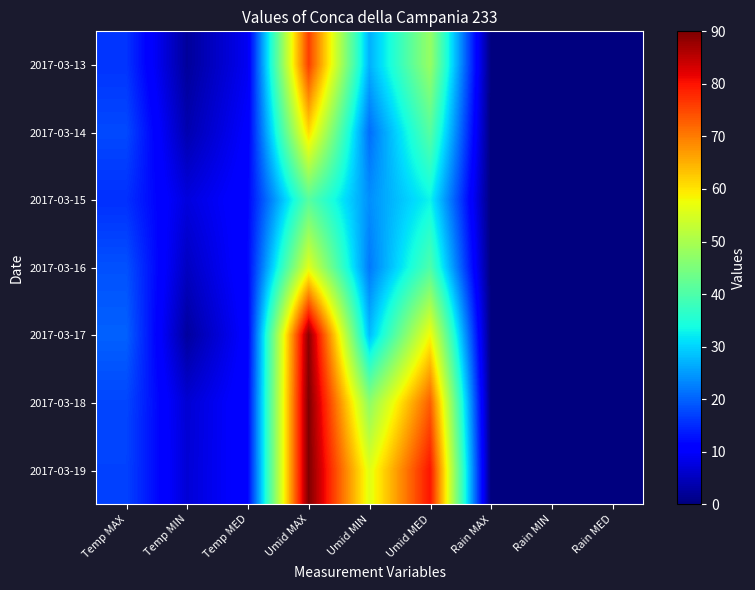

Reading left to right, transcribe all the data shown in this chart.

2017-03-13: Temp MAX=15.9	Temp MIN=2.3	Temp MED=9.2	Umid MAX=76.0	Umid MIN=27.0	Umid MED=48.0	Rain MAX=0.0	Rain MIN=0.0	Rain MED=0.0
2017-03-14: Temp MAX=17.8	Temp MIN=3.9	Temp MED=10.5	Umid MAX=61.0	Umid MIN=21.0	Umid MED=41.0	Rain MAX=0.0	Rain MIN=0.0	Rain MED=0.0
2017-03-15: Temp MAX=15.5	Temp MIN=7.5	Temp MED=11.5	Umid MAX=41.0	Umid MIN=24.0	Umid MED=33.0	Rain MAX=0.0	Rain MIN=0.0	Rain MED=0.0
2017-03-16: Temp MAX=18.5	Temp MIN=5.3	Temp MED=11.7	Umid MAX=56.0	Umid MIN=22.0	Umid MED=40.0	Rain MAX=0.0	Rain MIN=0.0	Rain MED=0.0
2017-03-17: Temp MAX=19.9	Temp MIN=2.6	Temp MED=11.0	Umid MAX=89.0	Umid MIN=28.0	Umid MED=58.0	Rain MAX=0.0	Rain MIN=0.0	Rain MED=0.0
2017-03-18: Temp MAX=17.5	Temp MIN=6.7	Temp MED=11.6	Umid MAX=90.0	Umid MIN=47.0	Umid MED=73.0	Rain MAX=0.0	Rain MIN=0.0	Rain MED=0.0
2017-03-19: Temp MAX=17.2	Temp MIN=6.9	Temp MED=11.5	Umid MAX=90.0	Umid MIN=56.0	Umid MED=80.0	Rain MAX=0.0	Rain MIN=0.0	Rain MED=0.0